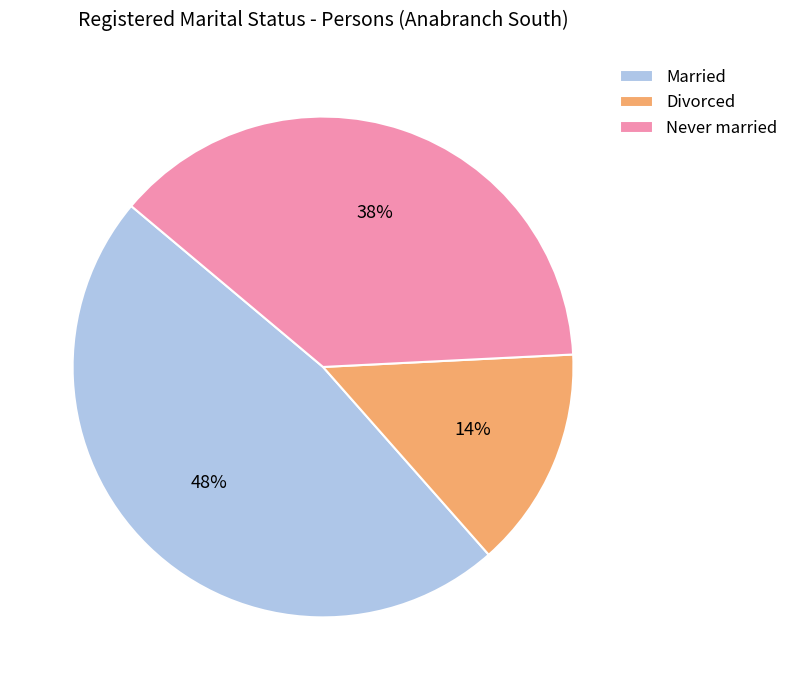

Is it true that Divorced is 14% of the pie?

True